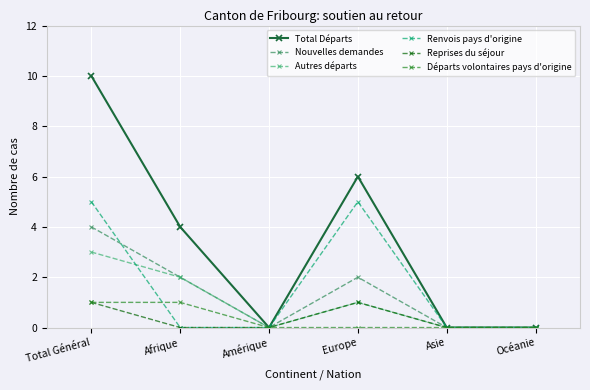

True or false: Départs volontaires pays d'origine has more than 2 points higher than both neighbors.

False